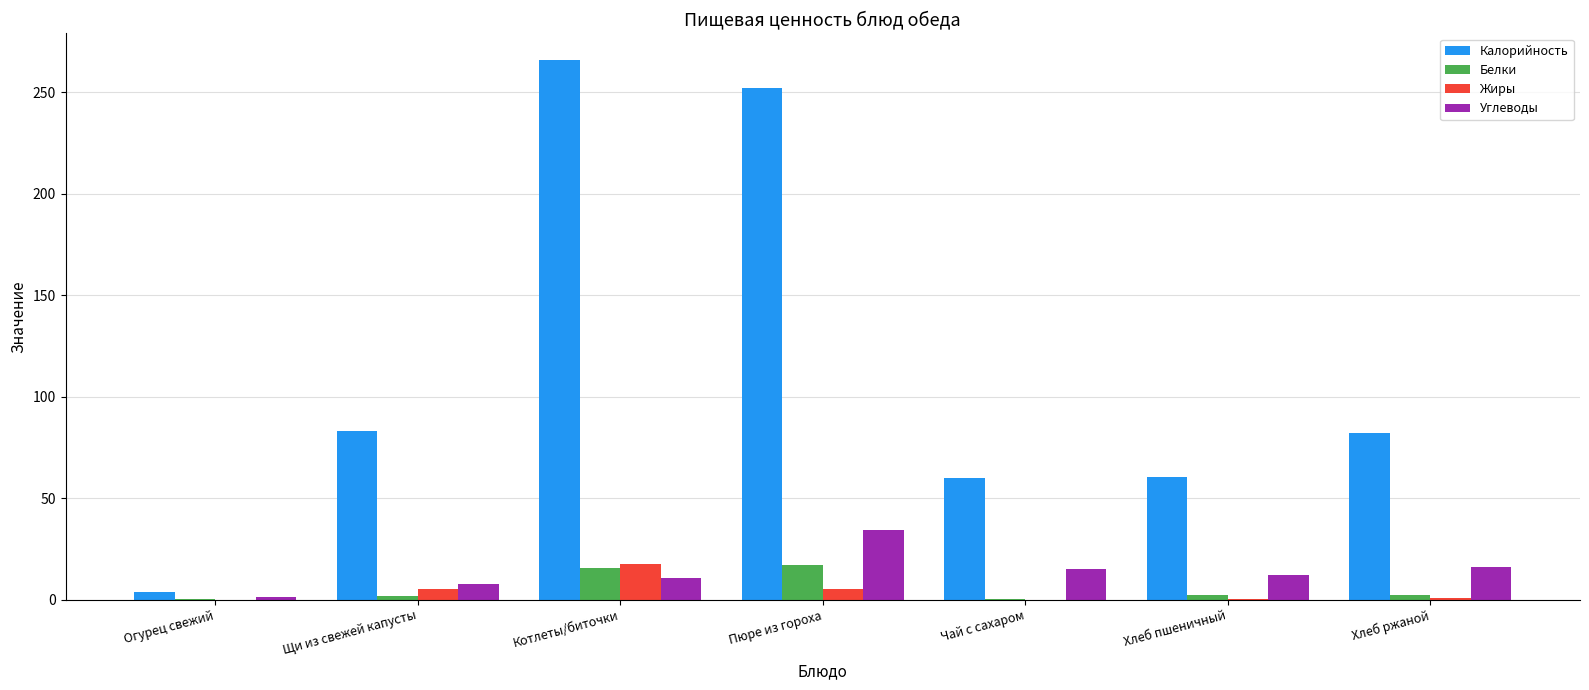

Which series has the largest total across all categories?

Калорийность